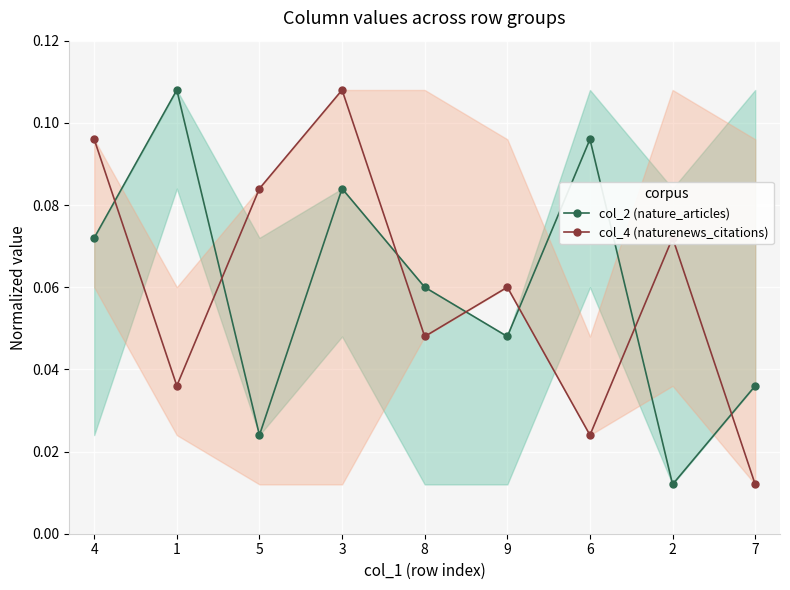

What is the label of the 7th point from the right?

5